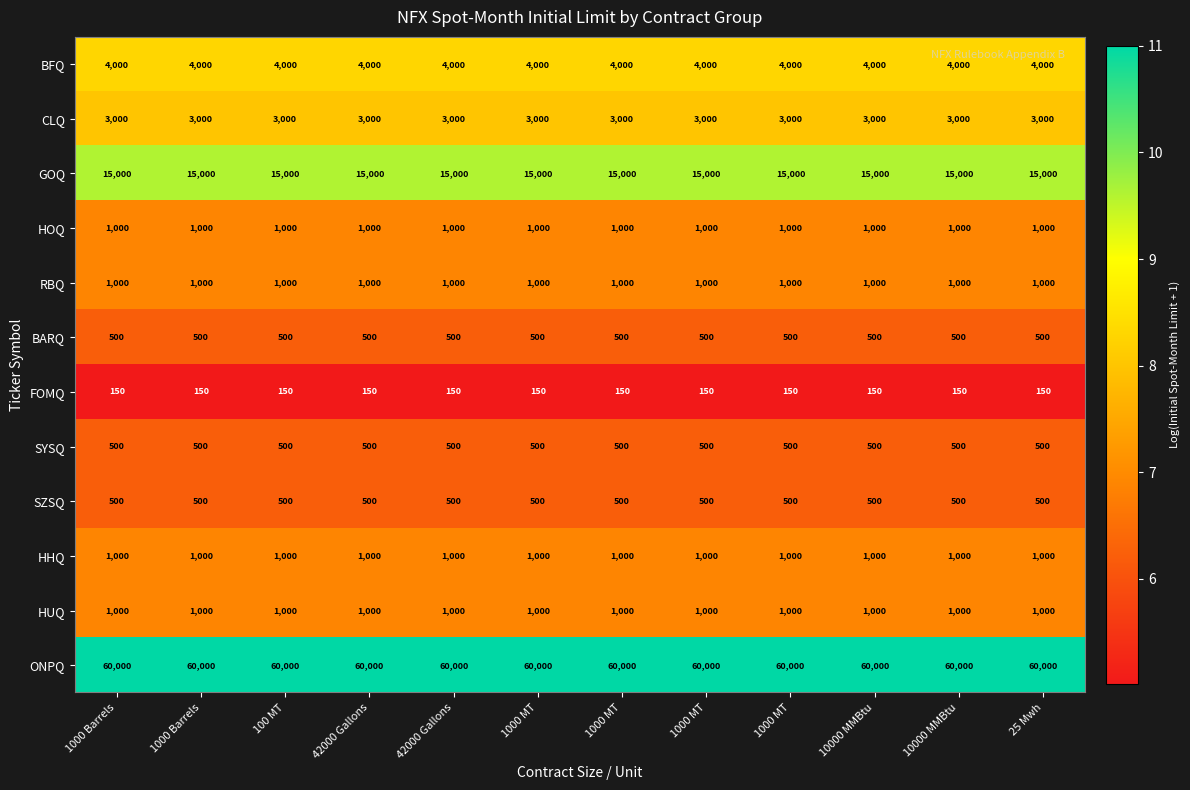

How many distinct data groups are displayed?

12